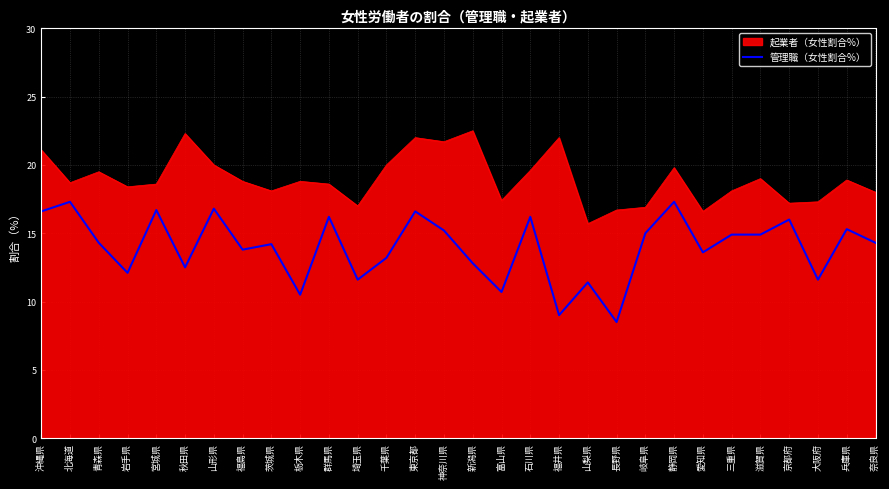

What is the difference between the 起業者（女性割合%） values at 神奈川県 and 大阪府?

4.4